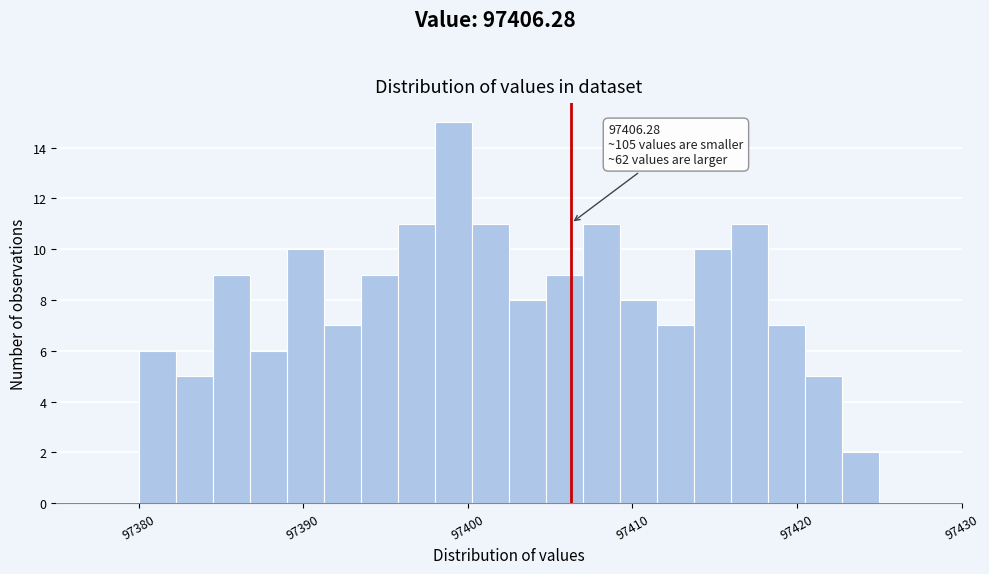

Read against the x-axis, roughly where is the centre of the tallest bar?

97399